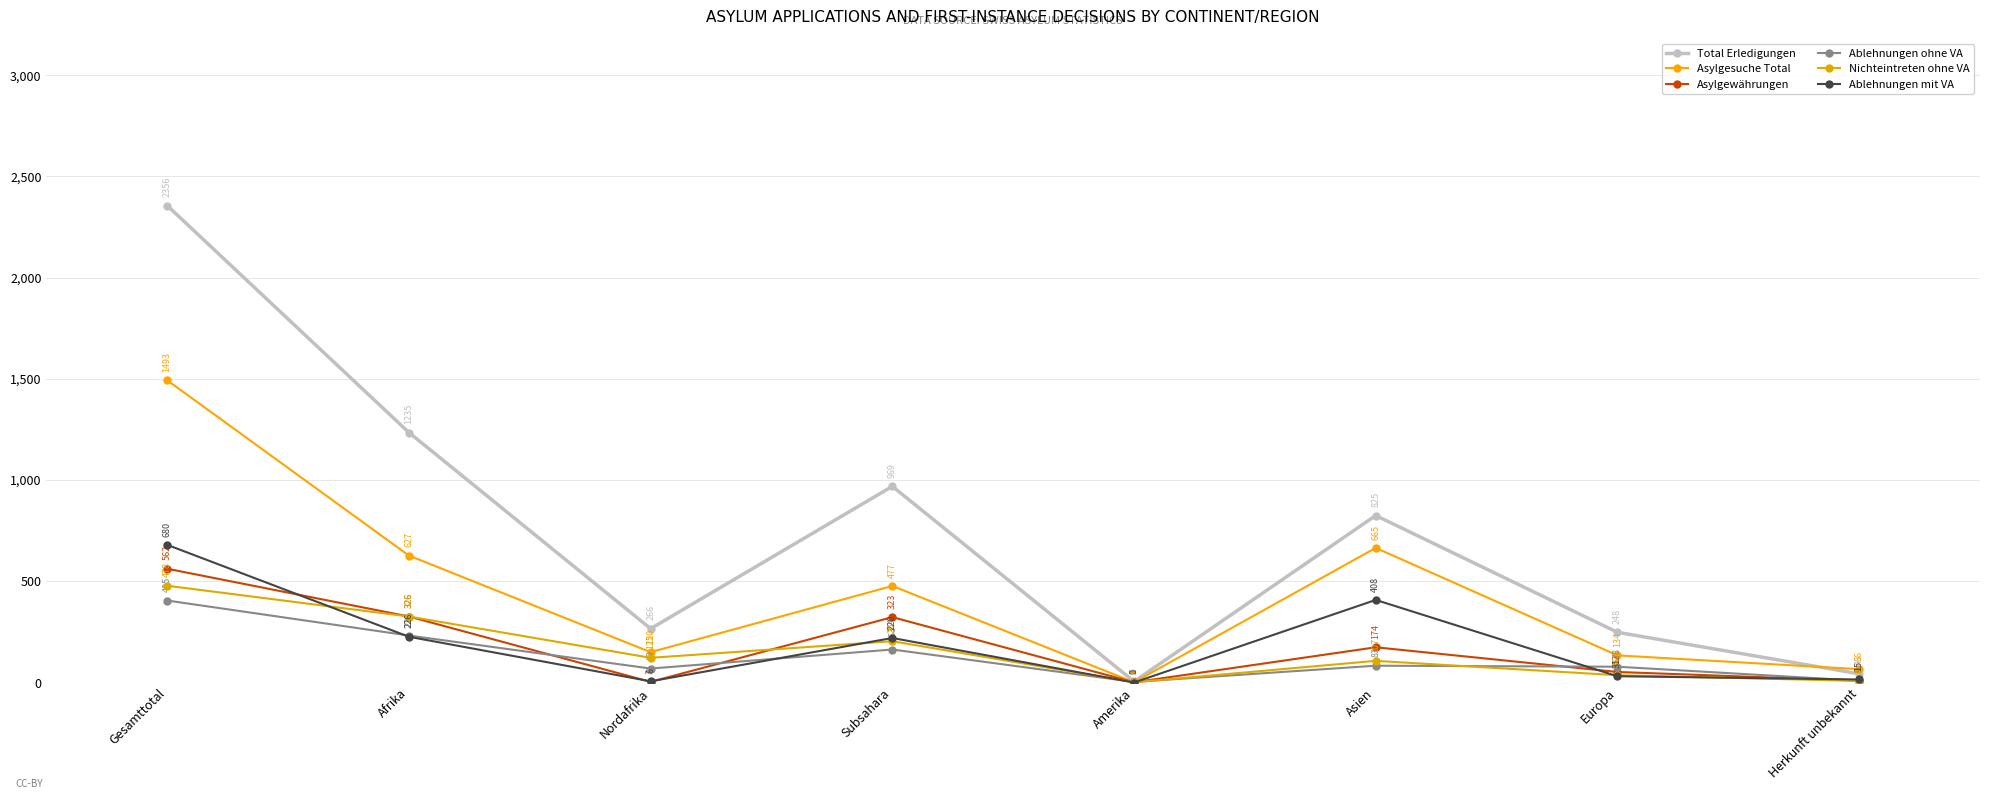

At which category does Ablehnungen mit VA reach its first local valley?

Nordafrika